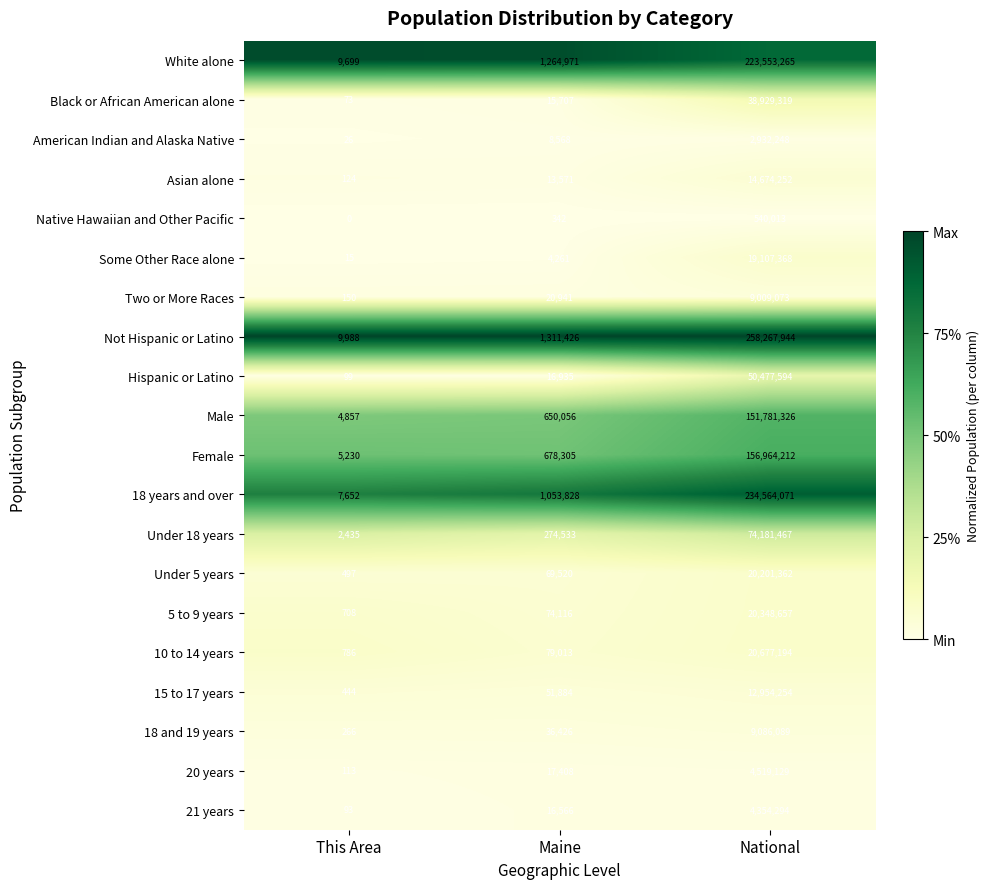

Count the number of categories in the chart.

3